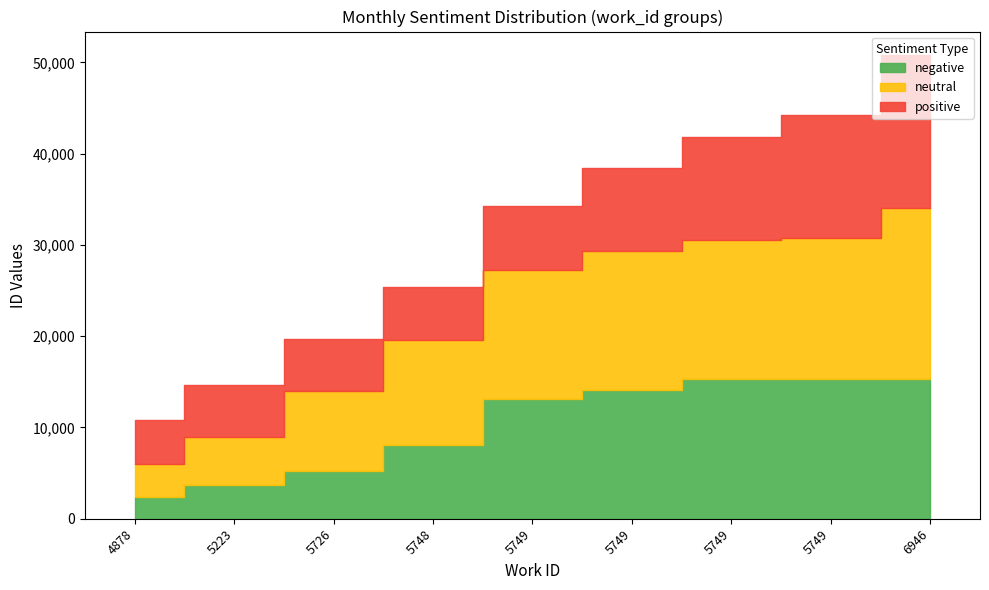

Is the value of neutral at 5749 greater than the value of positive at 5749?

Yes